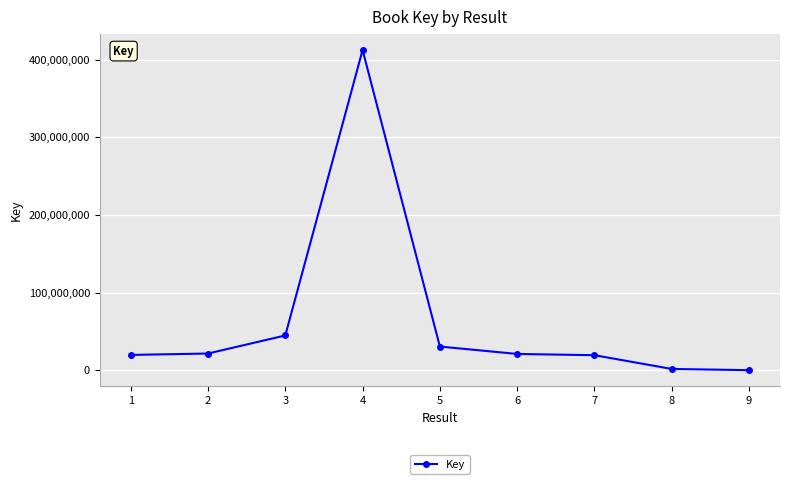

Is it true that the value at 2 is 21443448?

True